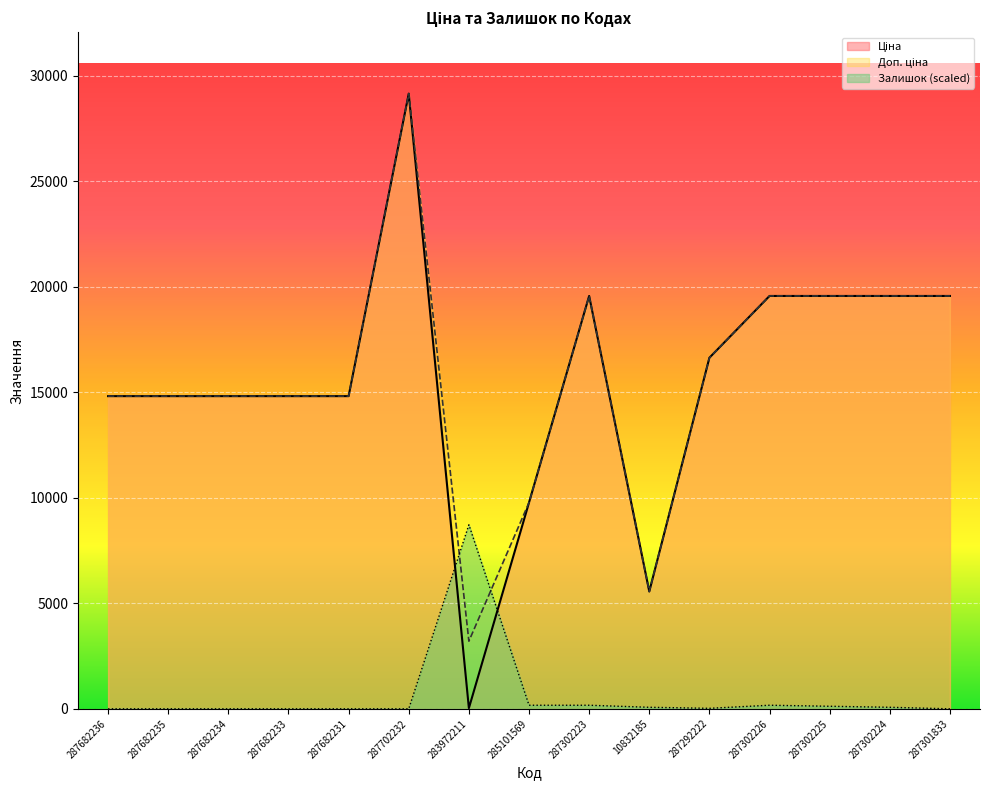

True or false: Доп. ціна and Ціна cross at least once.

False